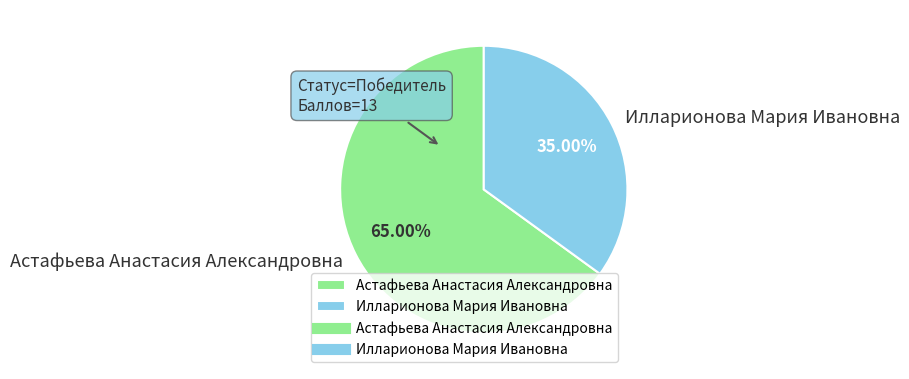

To the nearest percent, what percentage of the pie is Илларионова Мария Ивановна?

35%